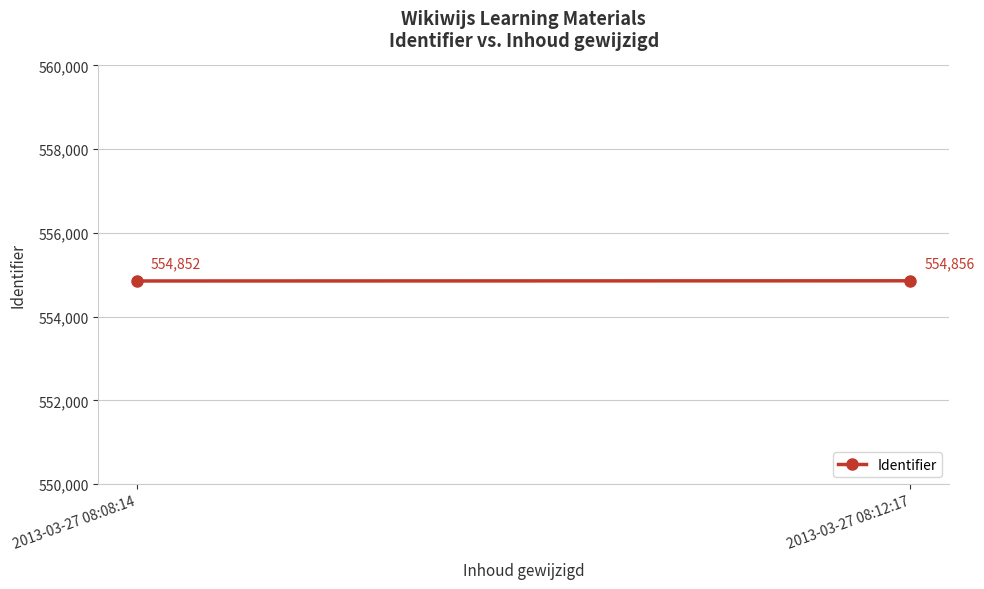

What is the value of the 2nd point from the left?

554856